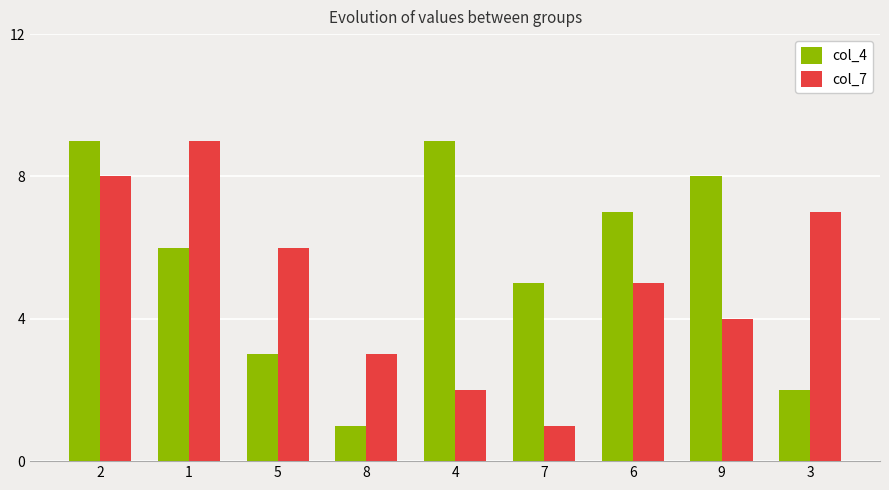

Count the number of data series in this chart.

2